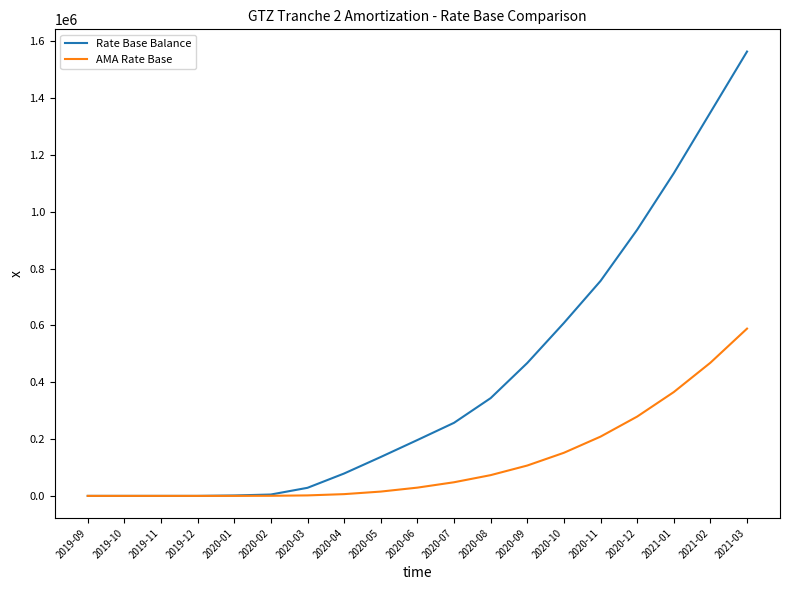

At which label does Rate Base Balance first exceed 196653?

2020-06